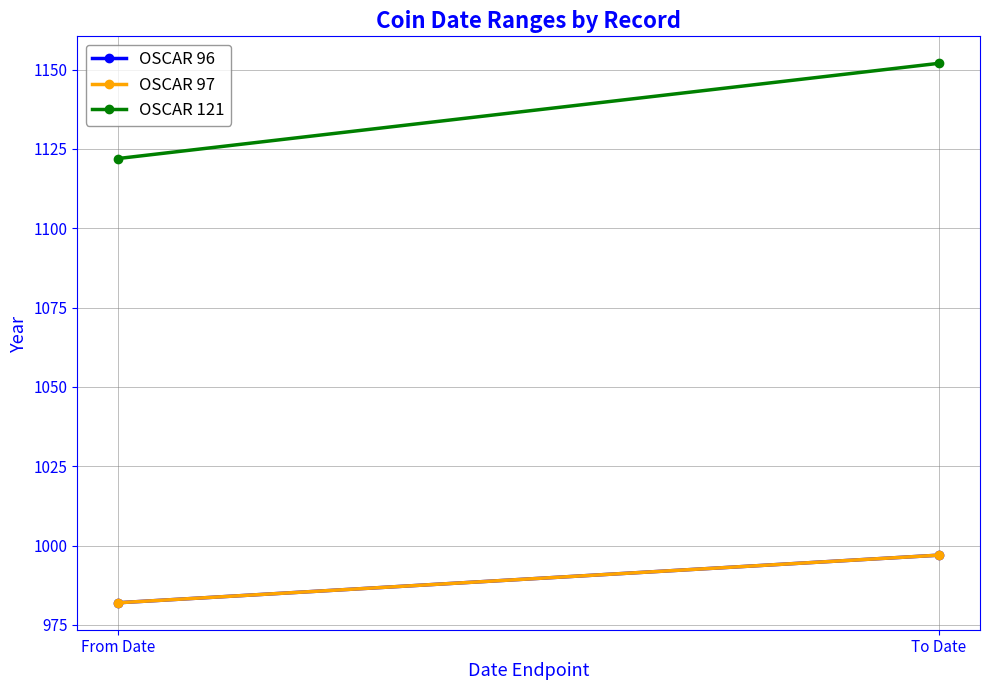

Which series has the largest total across all categories?

OSCAR 121